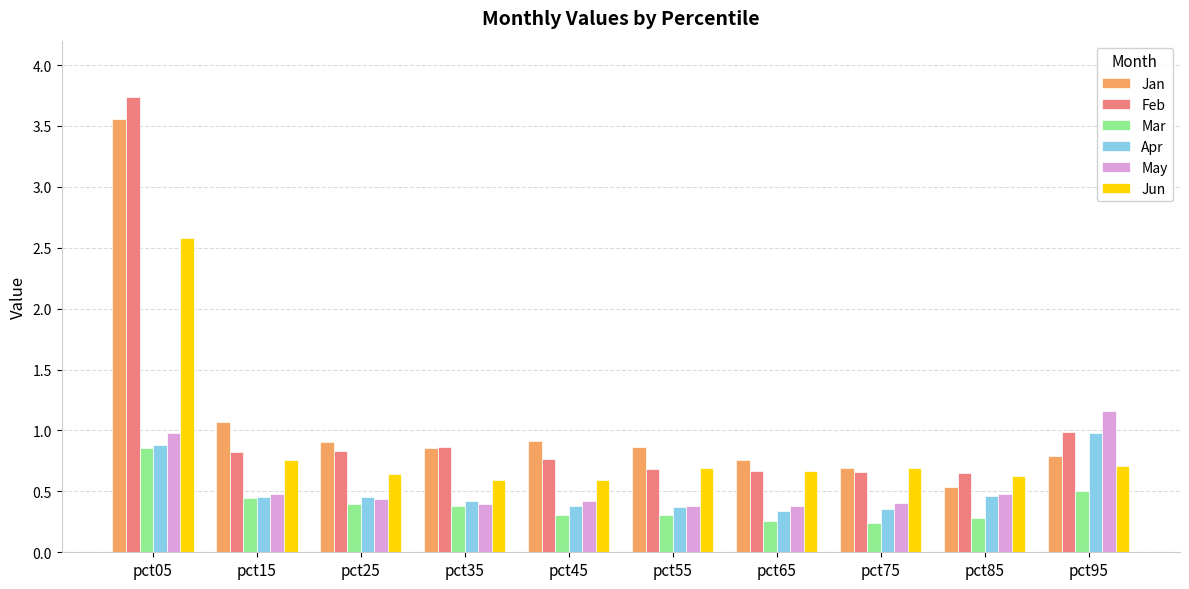

What is the total value across all series at pct05?

12.6